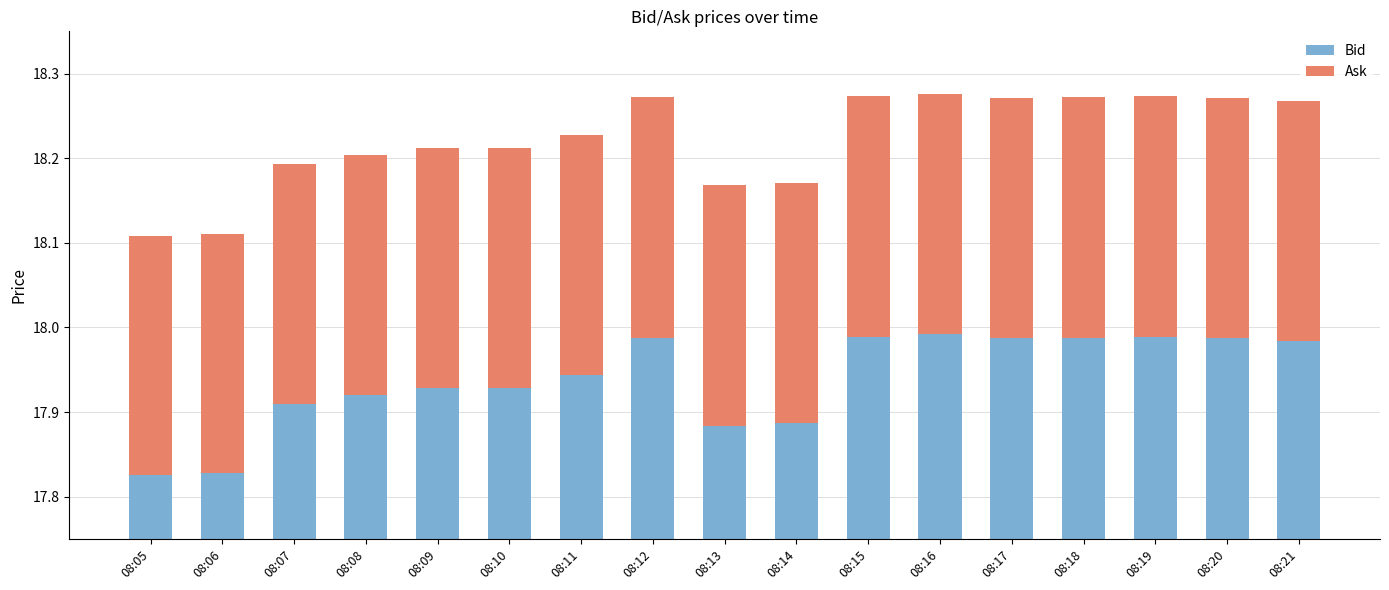

List the labels in order of Ask value, smallest first.

08:05, 08:06, 08:08, 08:09, 08:10, 08:12, 08:13, 08:14, 08:15, 08:16, 08:18, 08:19, 08:21, 08:07, 08:11, 08:17, 08:20